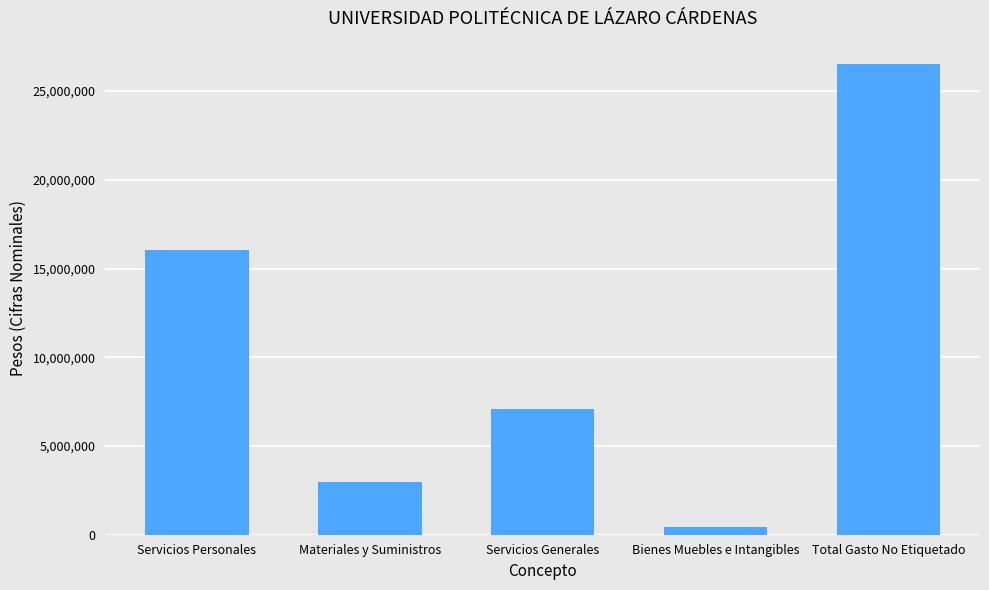

Which label corresponds to the smallest value in the chart?

Bienes Muebles e Intangibles